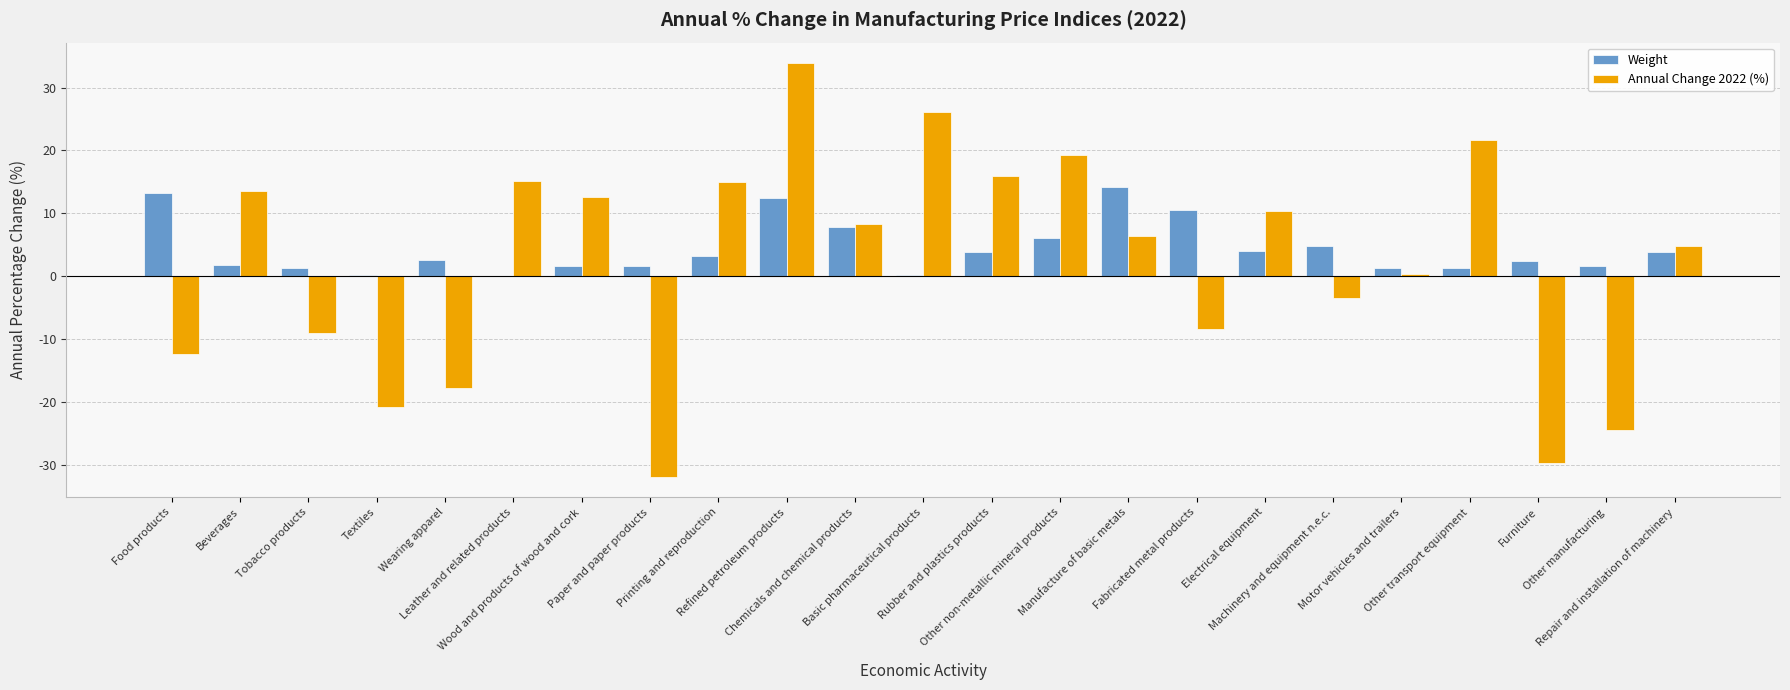

What is the greatest value displayed?

33.9